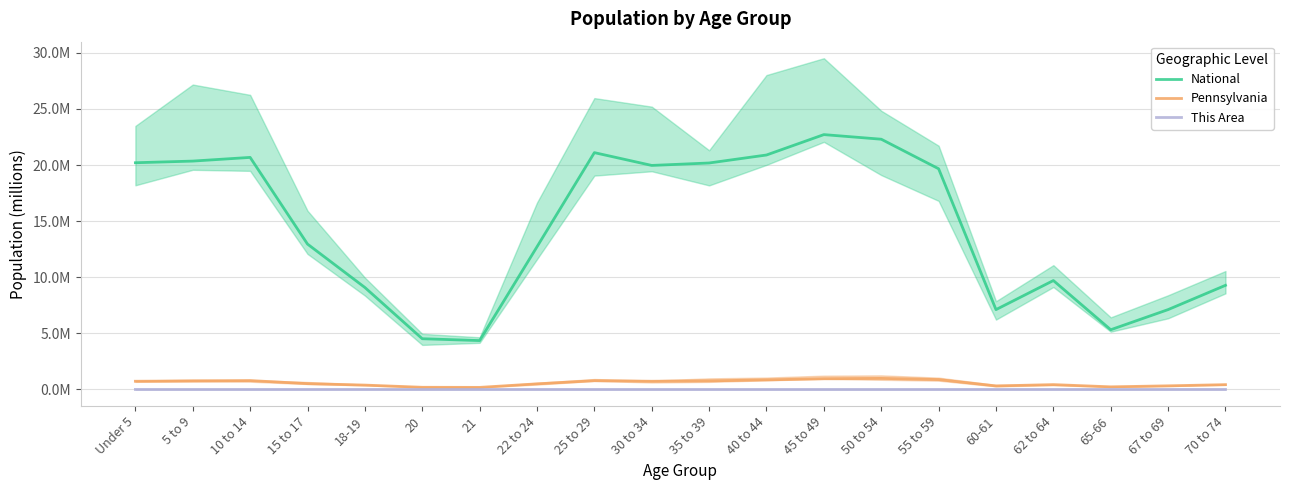

The Pennsylvania series shows 0.3 at 20. True or false?

False